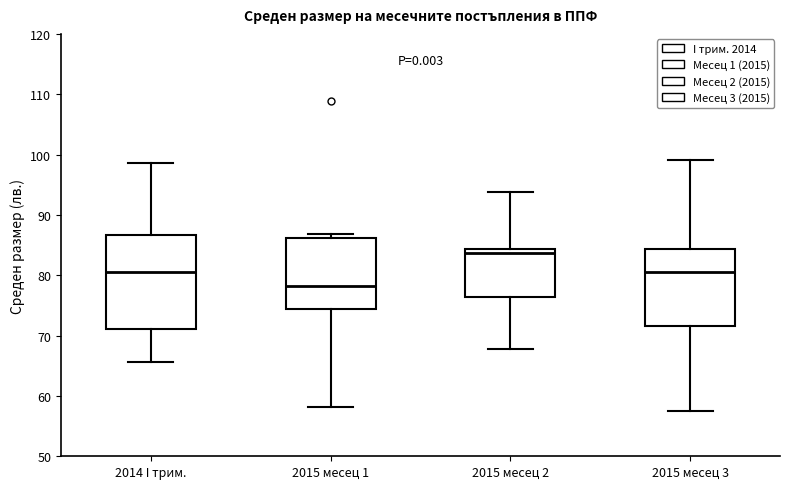

Which box has the lowest median line?

2015 месец 1